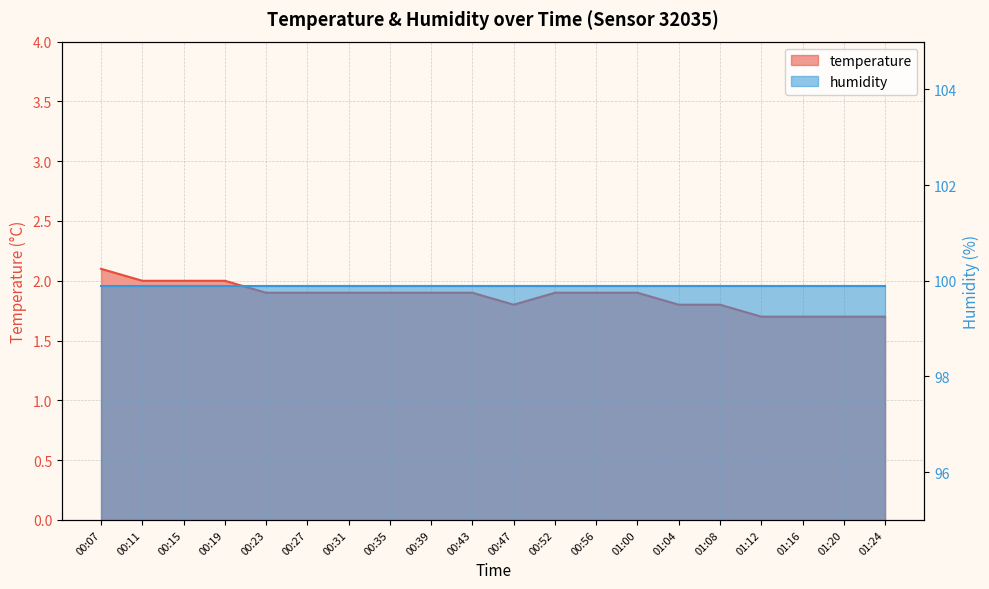

Between 00:27 and 00:31, which is larger?

00:27